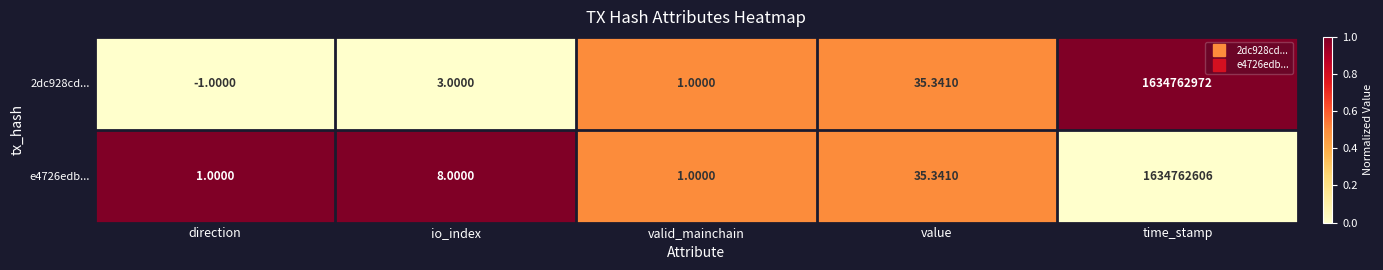

At which label is 2dc928cd... closest to 817381485?

value